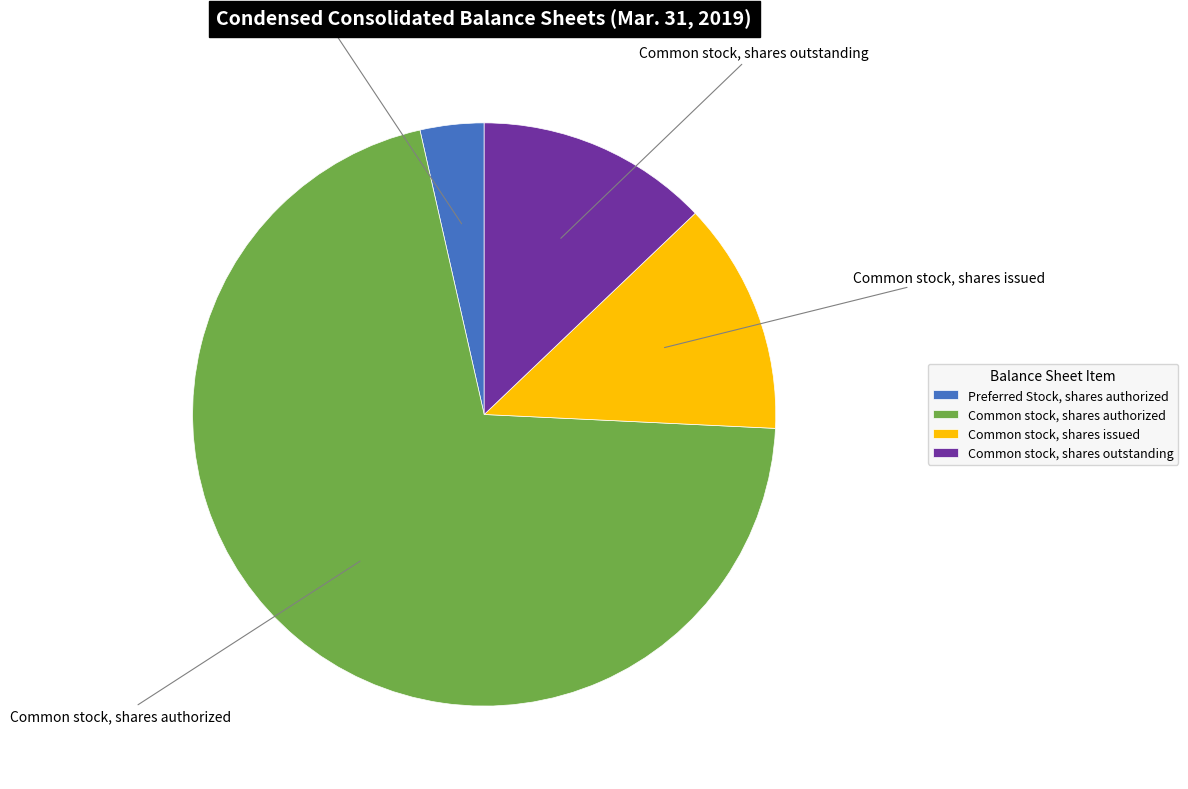

Does Common stock, shares authorized represent more than half of the total?

Yes